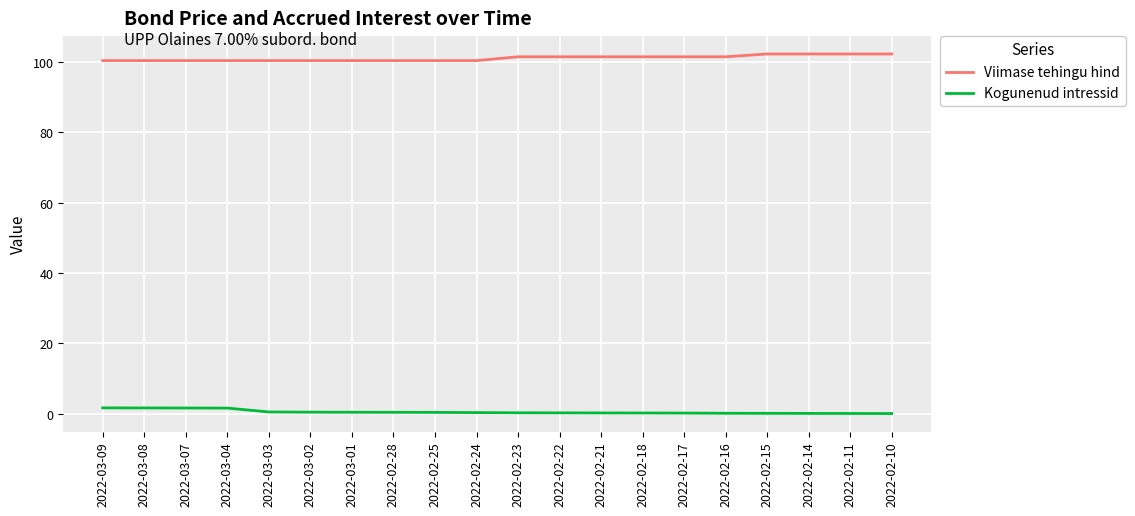

At 2022-03-08, list the series in order from smallest to largest.

Kogunenud intressid, Viimase tehingu hind